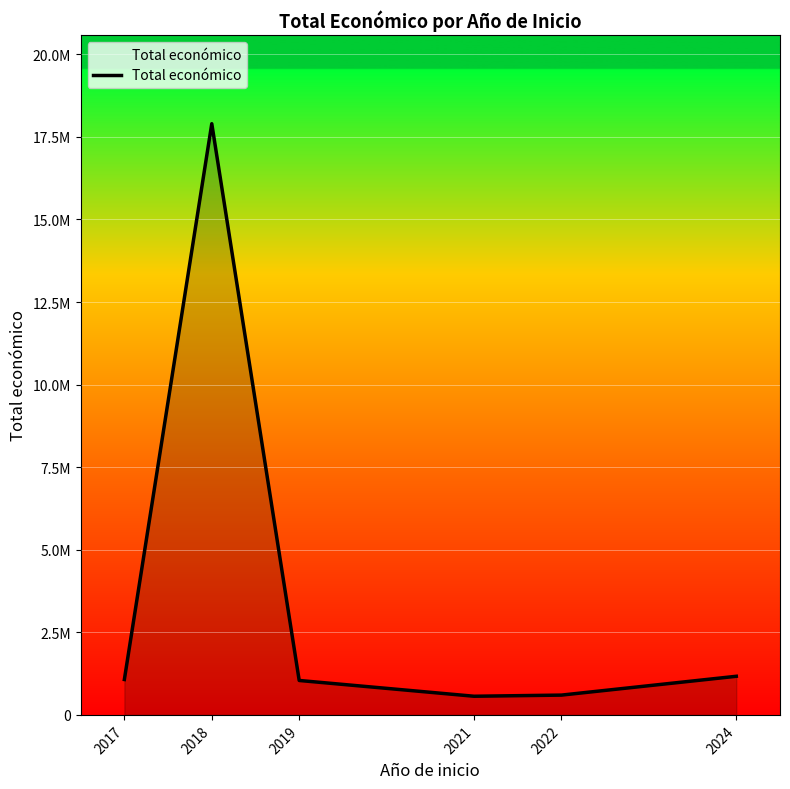

Between 2018 and 2019, which is larger?

2018